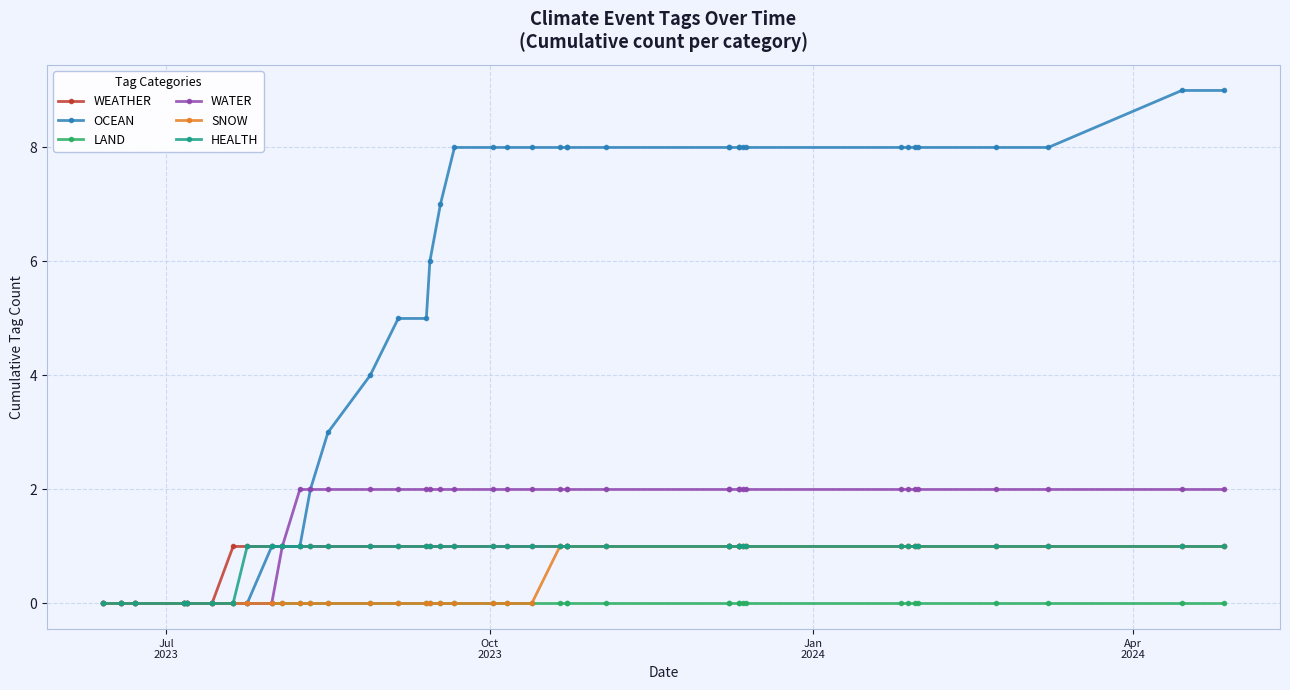

True or false: HEALTH has a value of 2 at 31.

False